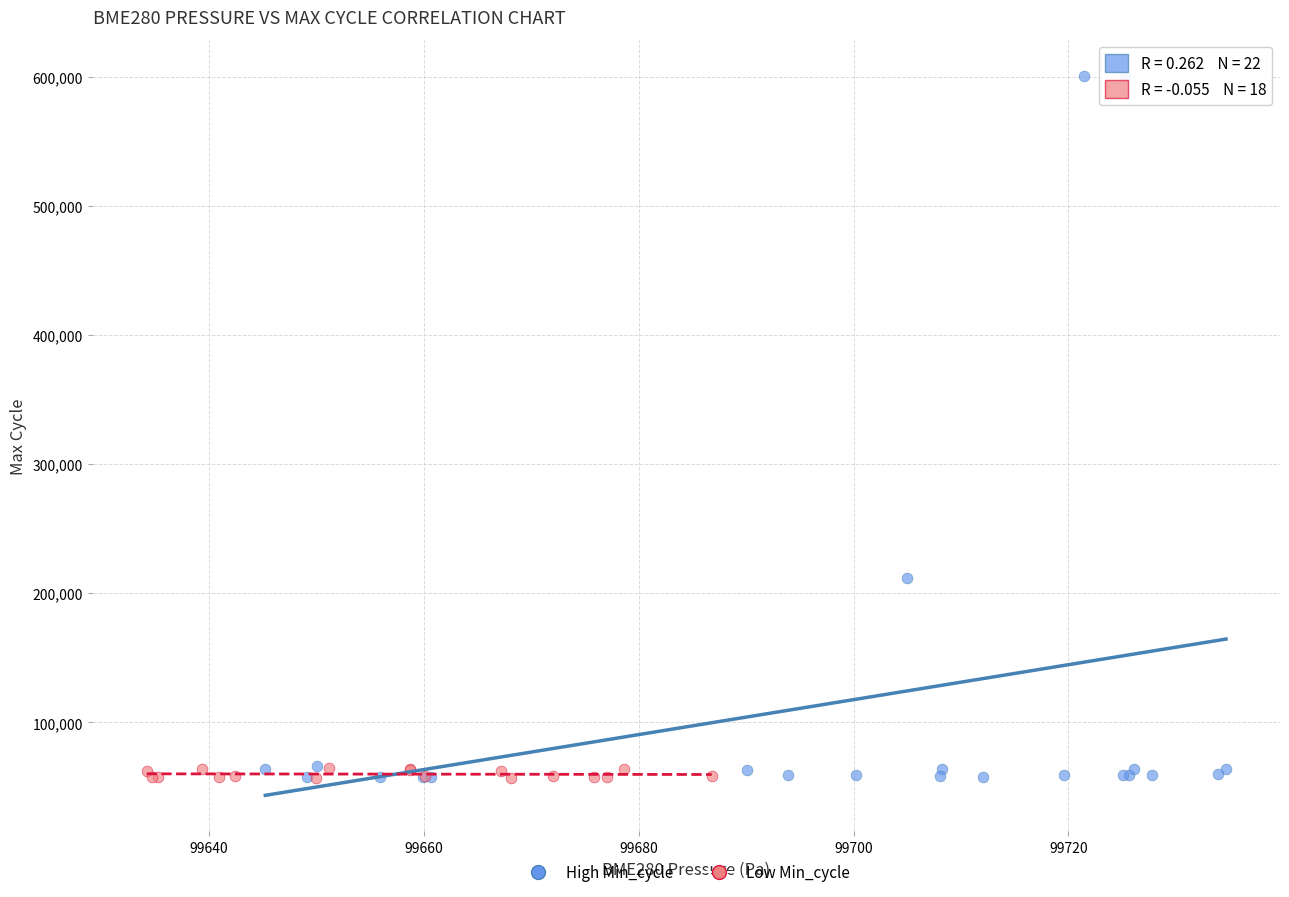

Which series has the largest Y range (max minus min)?

High Min_cycle